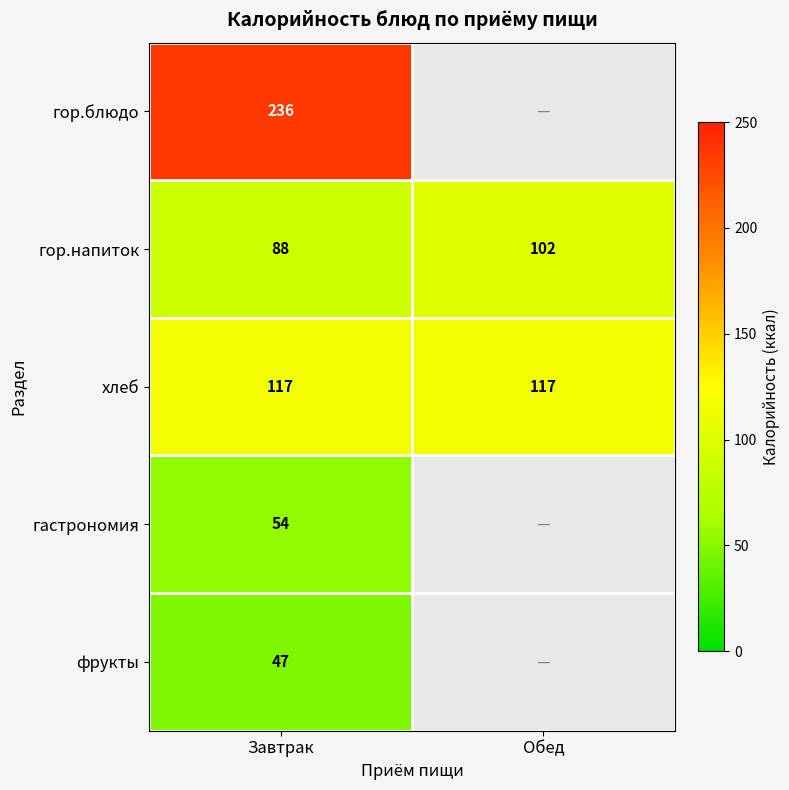

The гор.напиток series shows 88 at Завтрак. True or false?

True